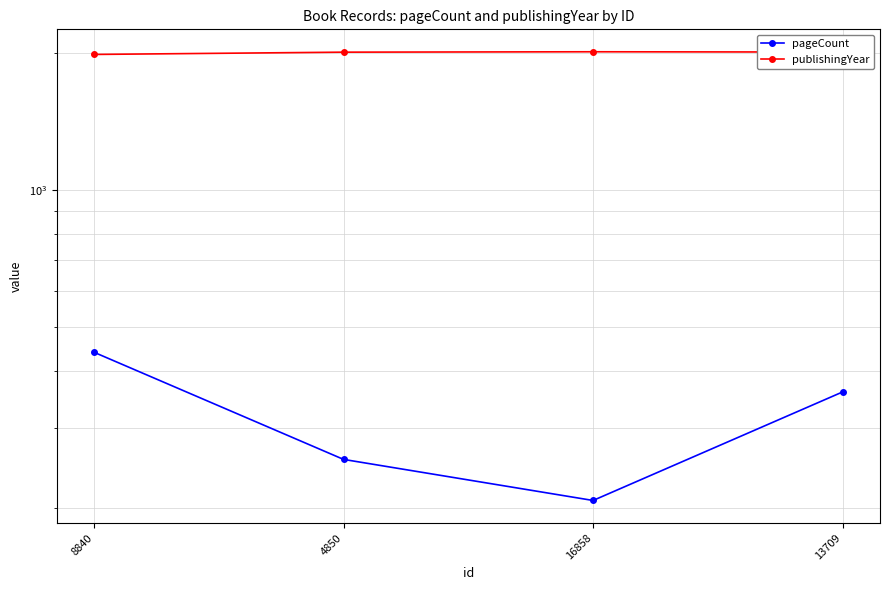

How many values in the publishingYear series are below 2007?

2